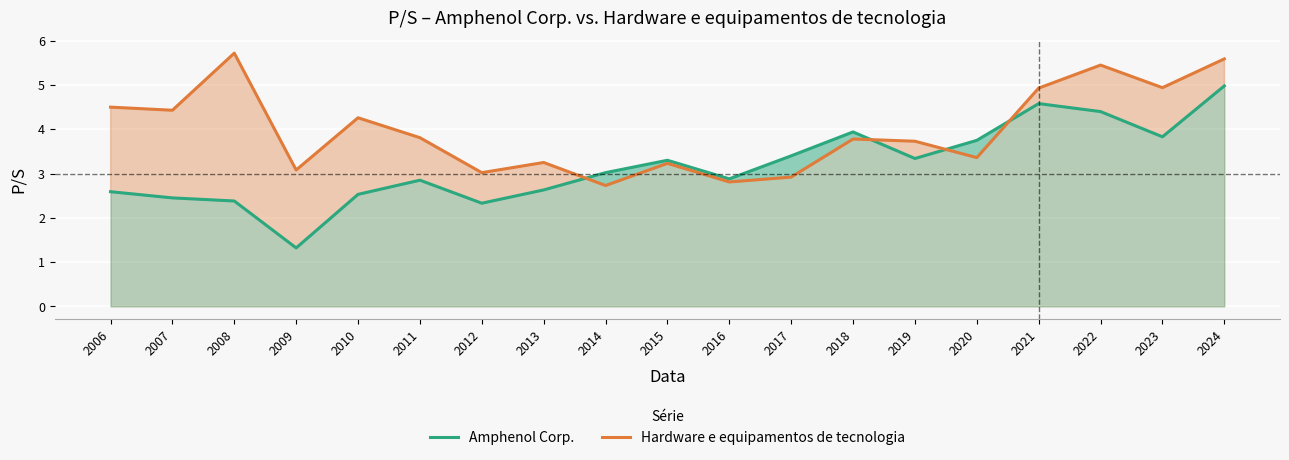

Reading left to right, extract all data points from this chart.

Amphenol Corp.: 2.6	2.5	2.4	1.3	2.5	2.9	2.3	2.6	3.0	3.3	2.9	3.4	3.9	3.3	3.8	4.6	4.4	3.8	5.0
Hardware e equipamentos de tecnologia: 4.5	4.4	5.7	3.1	4.3	3.8	3.0	3.2	2.7	3.2	2.8	2.9	3.8	3.7	3.4	4.9	5.5	4.9	5.6